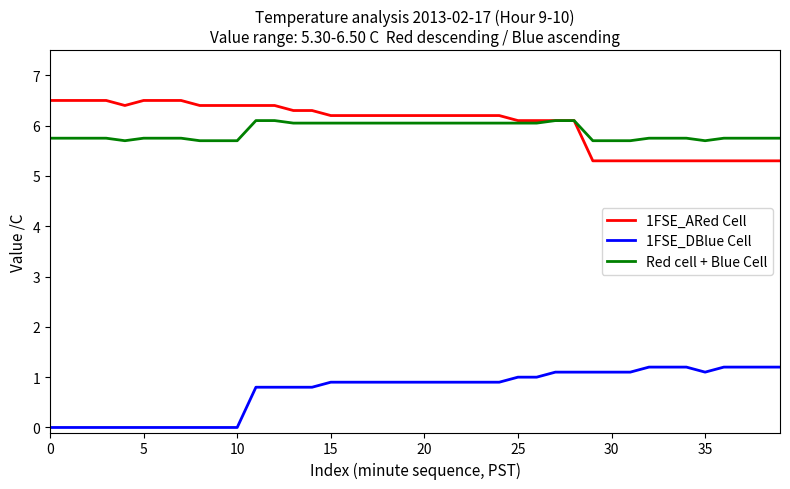

What are all the series names shown in the legend?

1FSE_ARed Cell, 1FSE_DBlue Cell, Red cell + Blue Cell